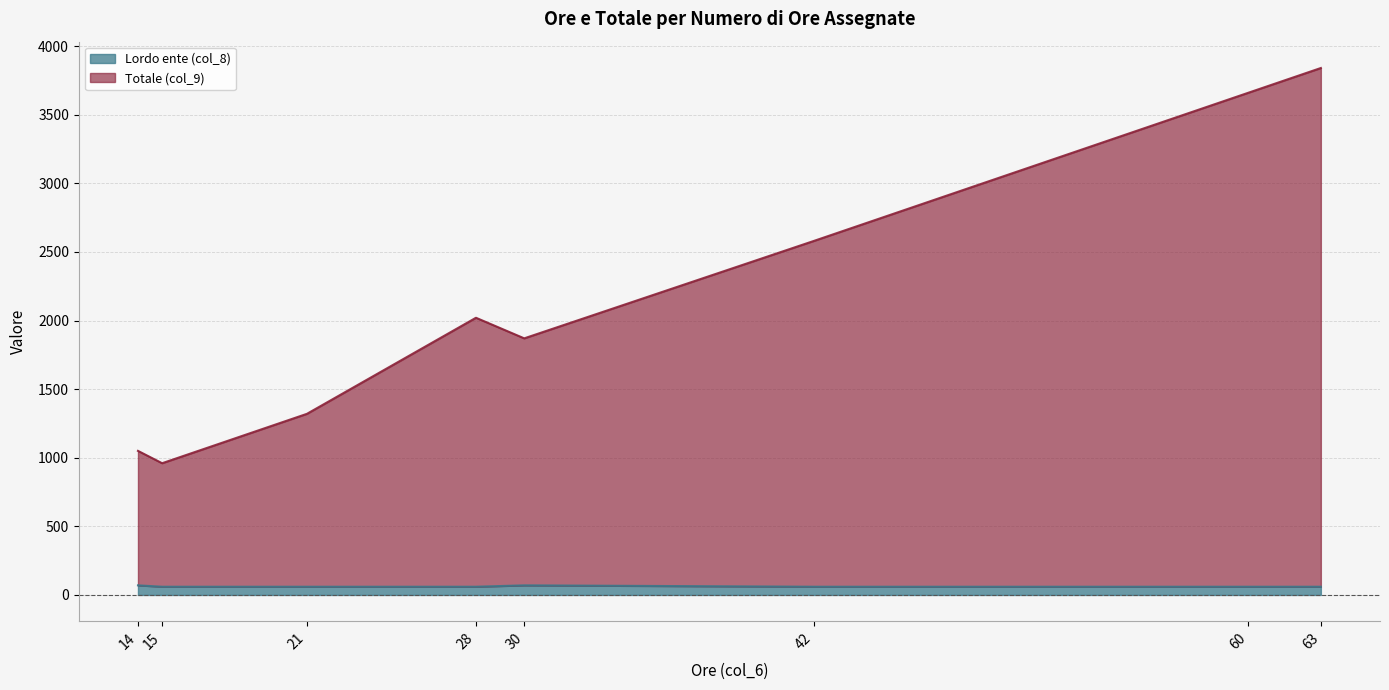

How many lines are shown in the chart?

2